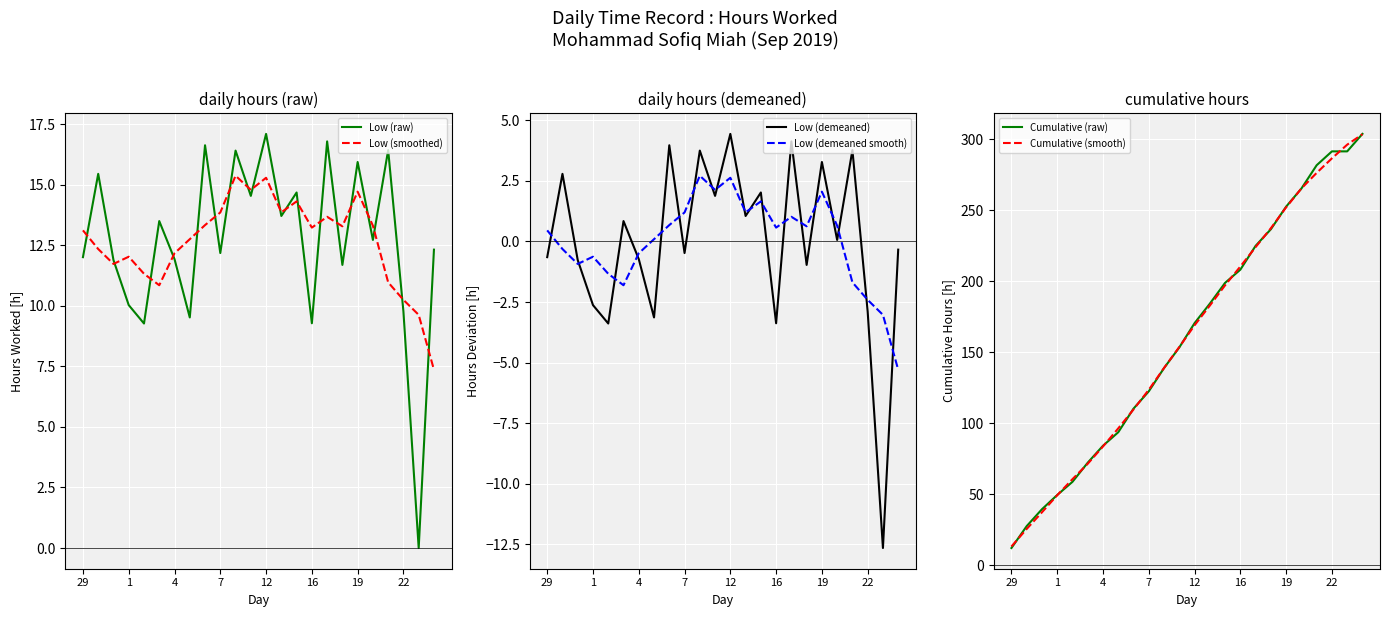

What is the total value across all series at 14?

428.6